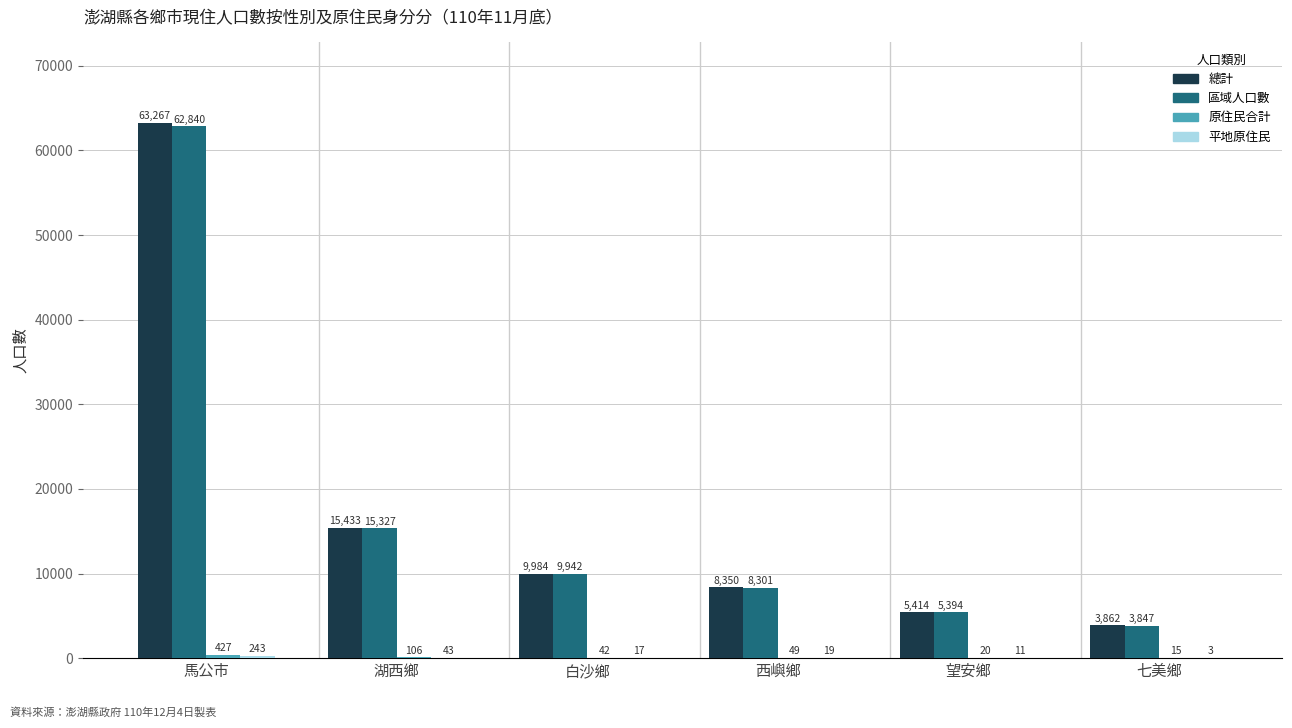

Which category has the highest value across all series?

馬公市